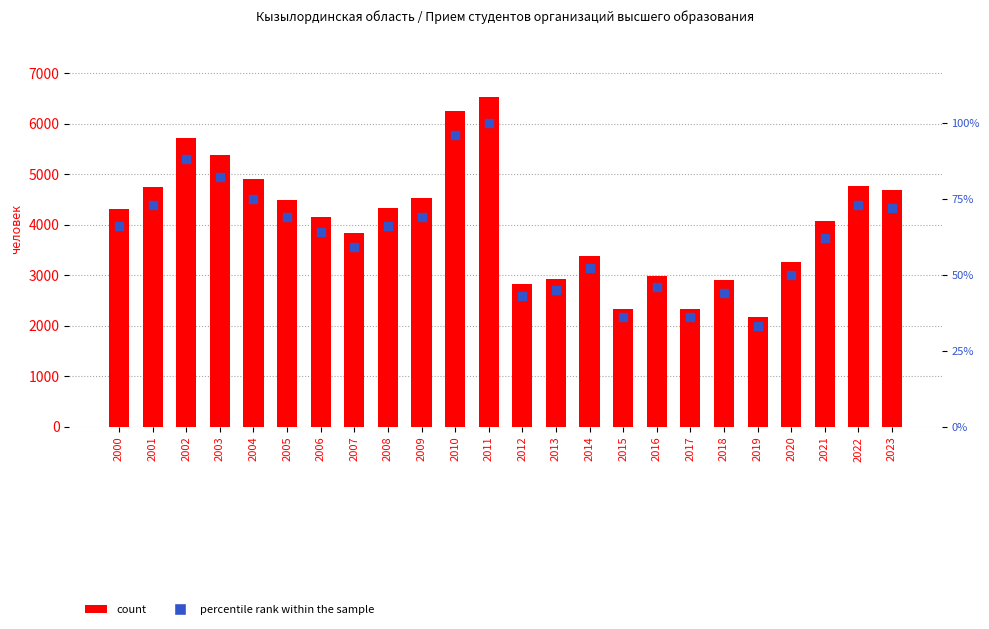

What are all the series names shown in the legend?

count, percentile rank within the sample